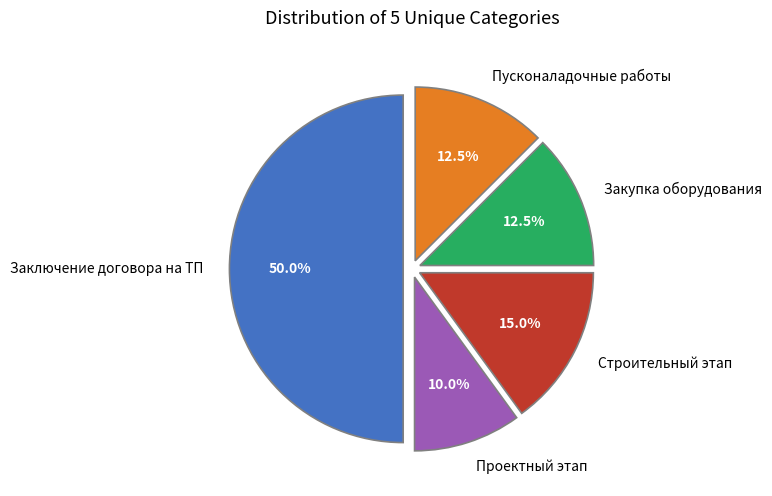

Which slice is the largest?

Заключение договора на ТП